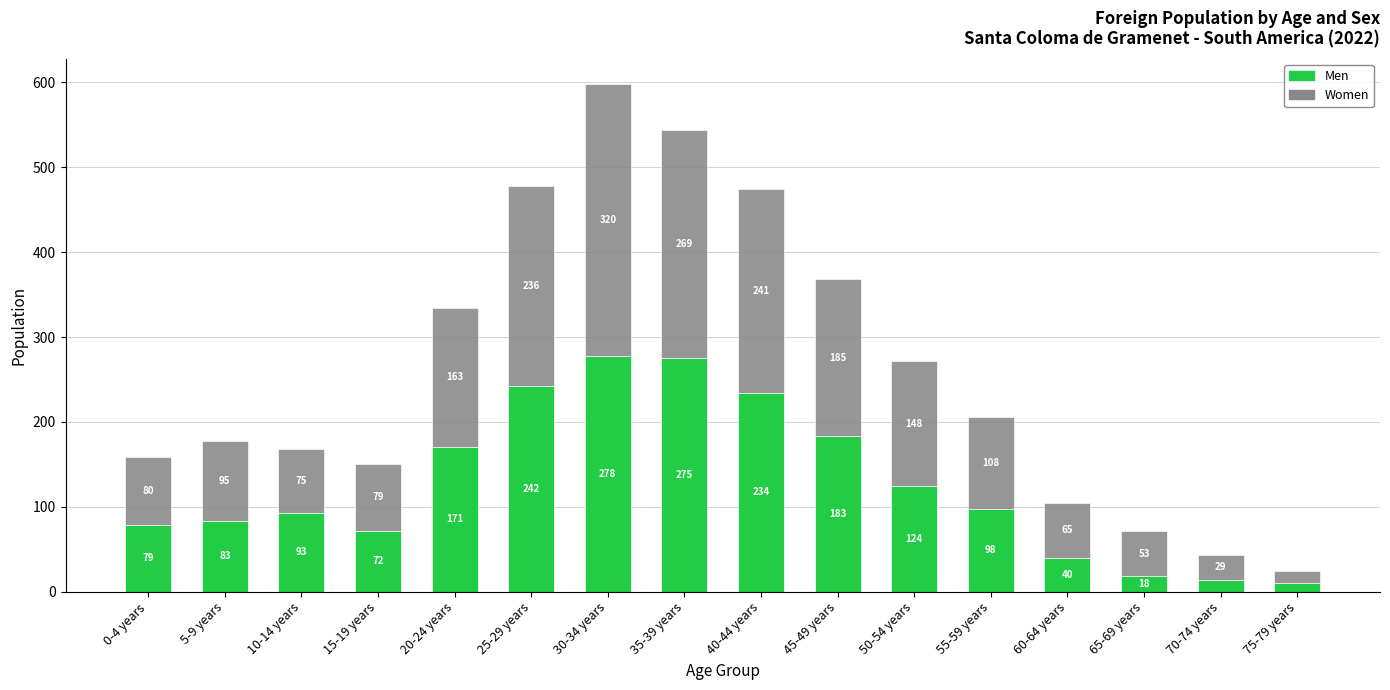

The value of Men at 5-9 years is 30. True or false?

False